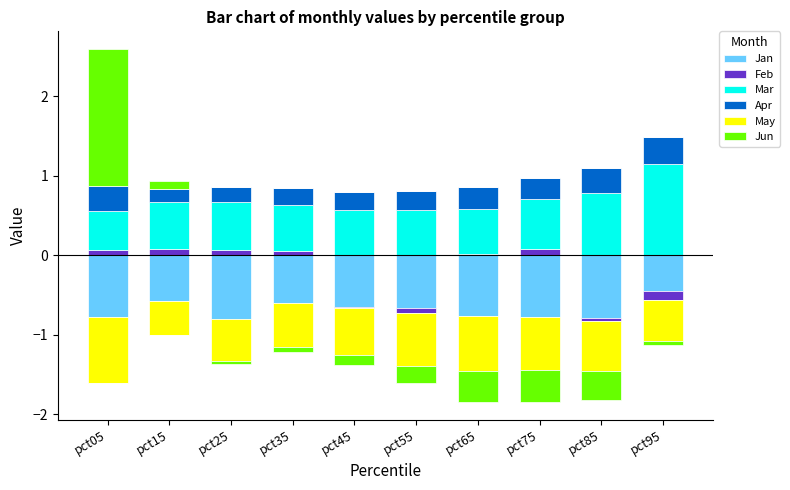

What are all the series names shown in the legend?

Jan, Feb, Mar, Apr, May, Jun